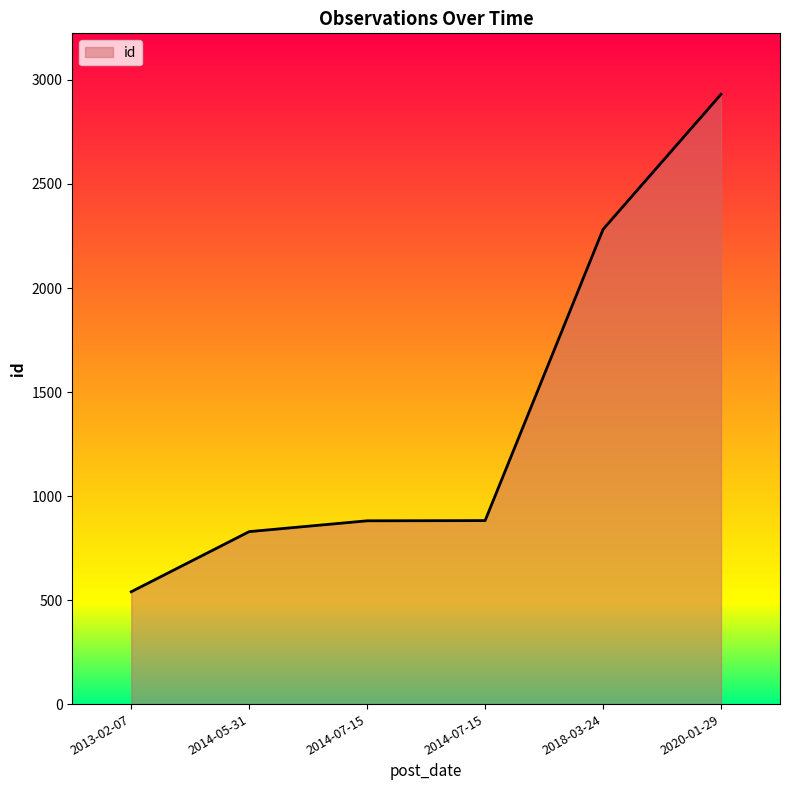

Which category has the lowest value across all series?

2013-02-07